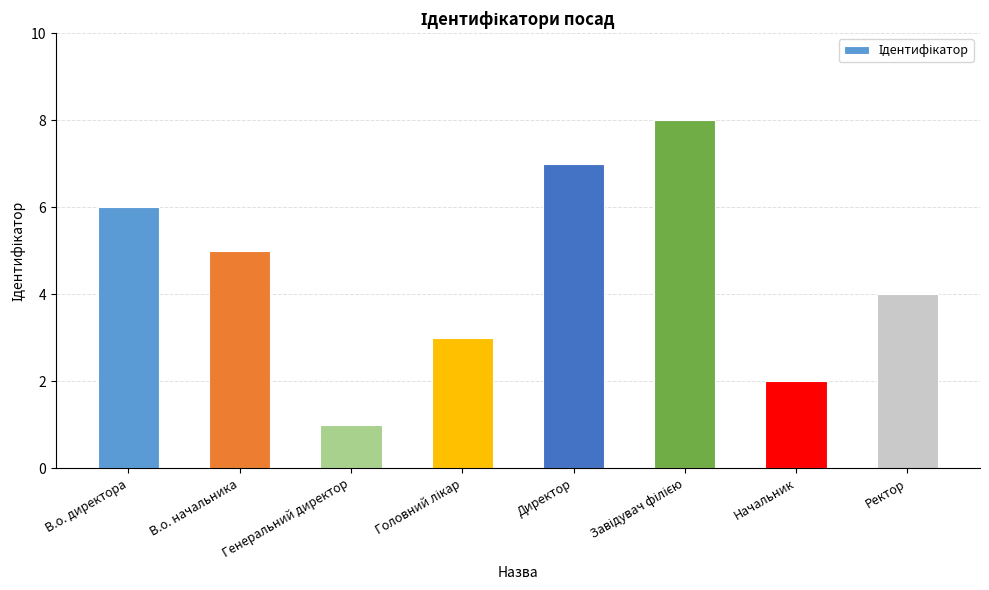

Count the number of categories in the chart.

8